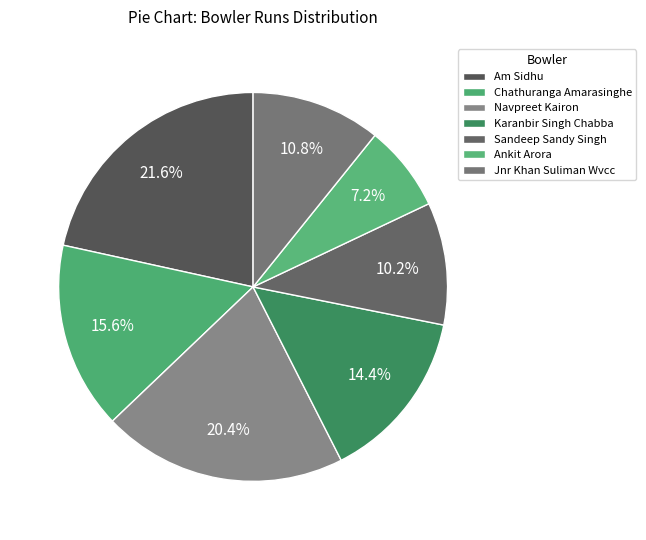

How many slices are in this pie chart?

7